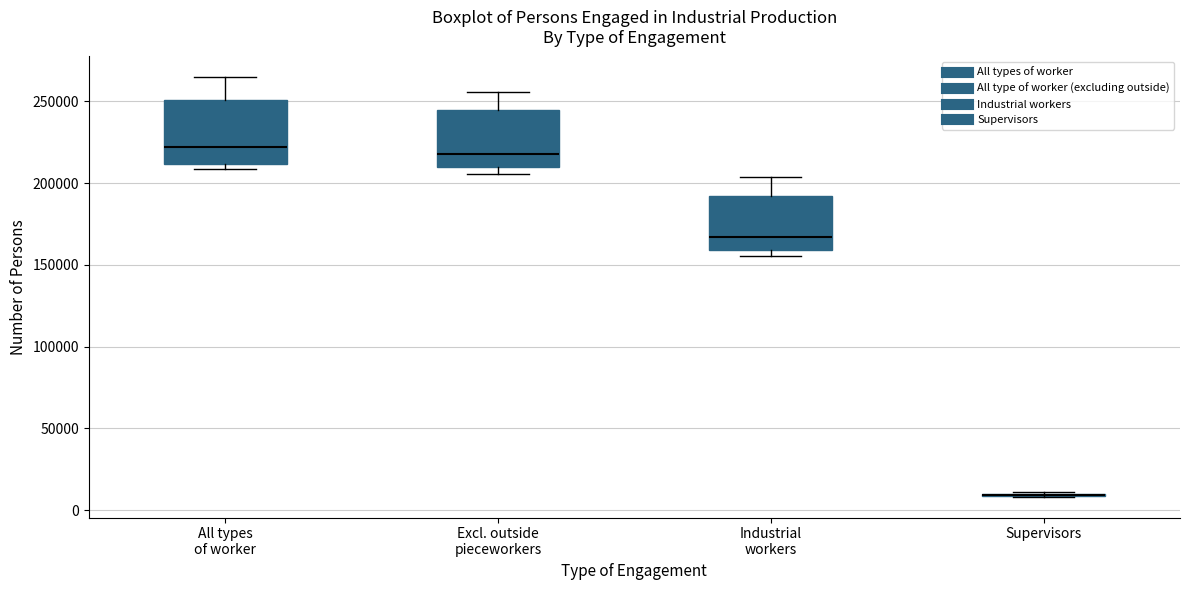

Reading left to right, read every box against the y-axis: the position of its median line, the range the box covers, and the ends of its whiskers. The values are not printed on the chart, so give them approximately, as read against the axis.

All types of worker: median 220000, box 210000 to 250000, whiskers 210000 (just below the box's lower edge) to 265000
Excl. outside pieceworkers: median 220000, box 210000 to 245000, whiskers 205000 to 255000
Industrial workers: median 165000, box 160000 to 190000, whiskers 155000 to 205000
Supervisors: box collapsed to a line at 10000, whiskers 10000 to 10000